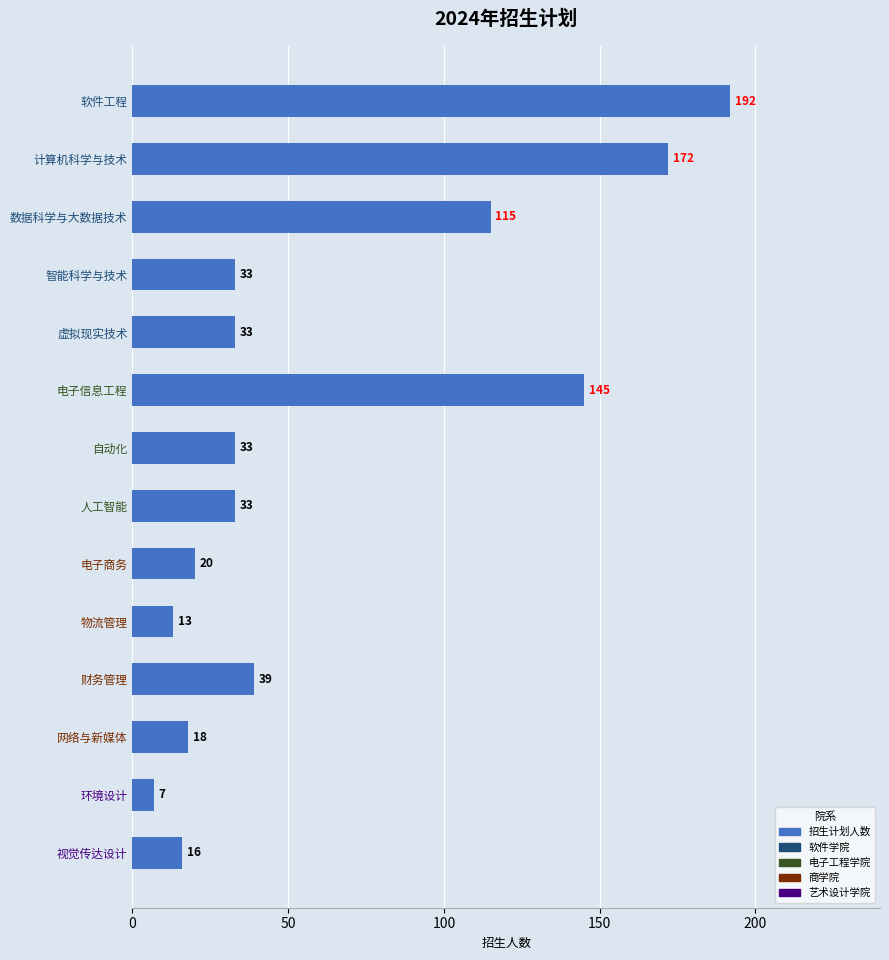

How many data points are less than 33?

5